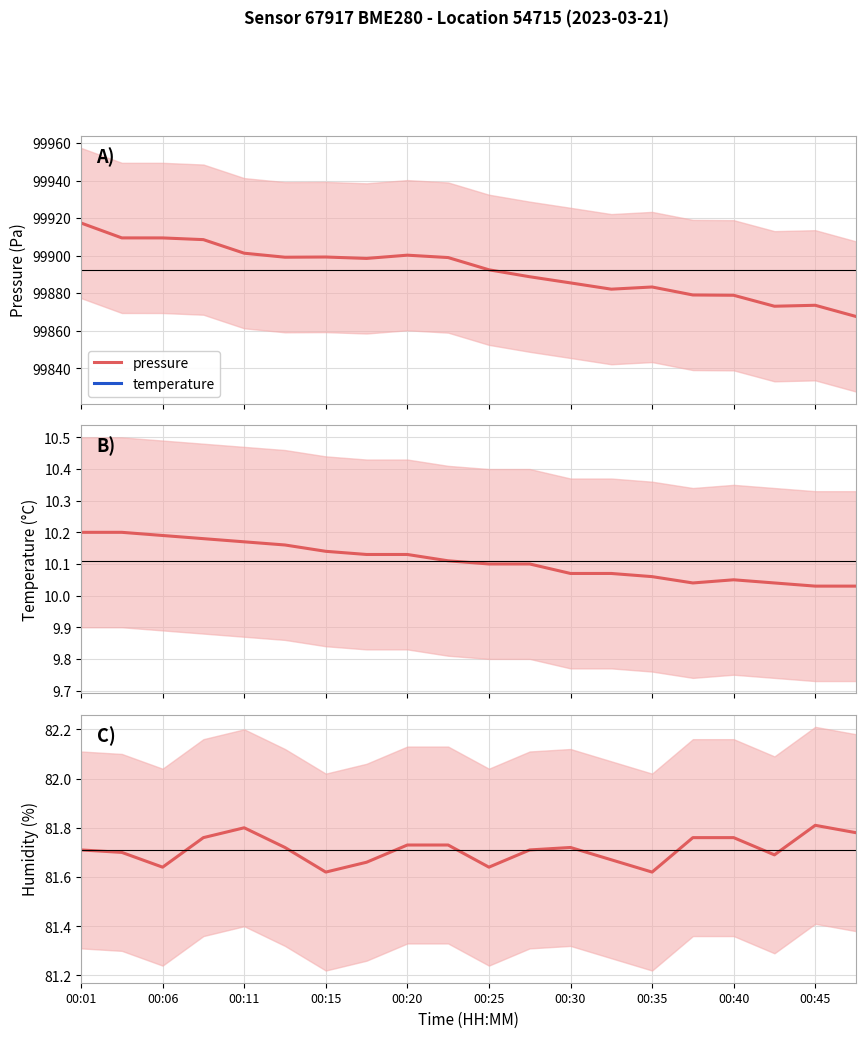

Between 00:01 and 13, which series saw the biggest shift?

pressure